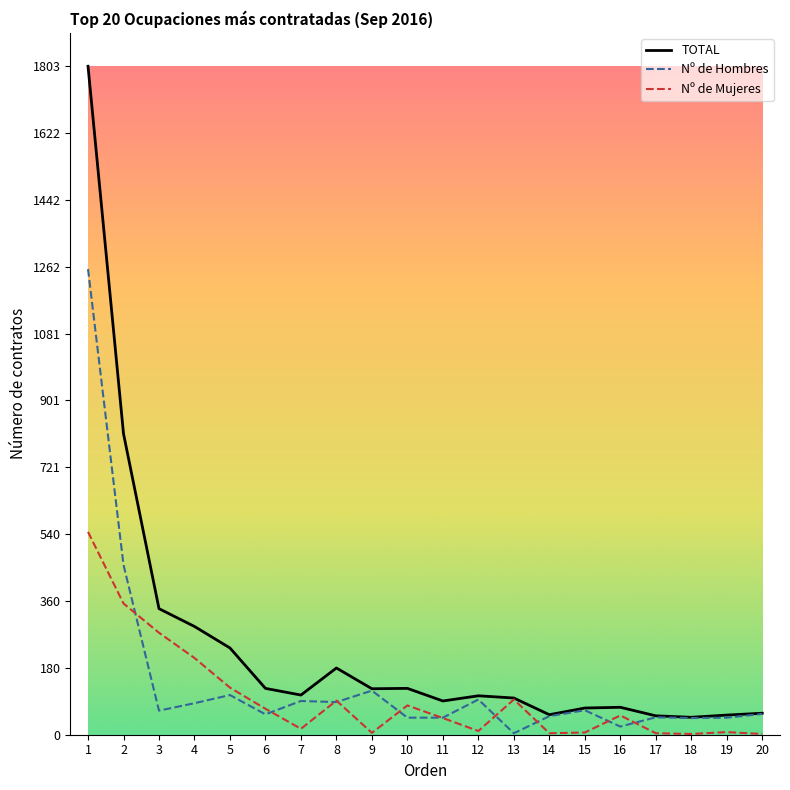

The Nº de Mujeres series shows 208 at 2. True or false?

False